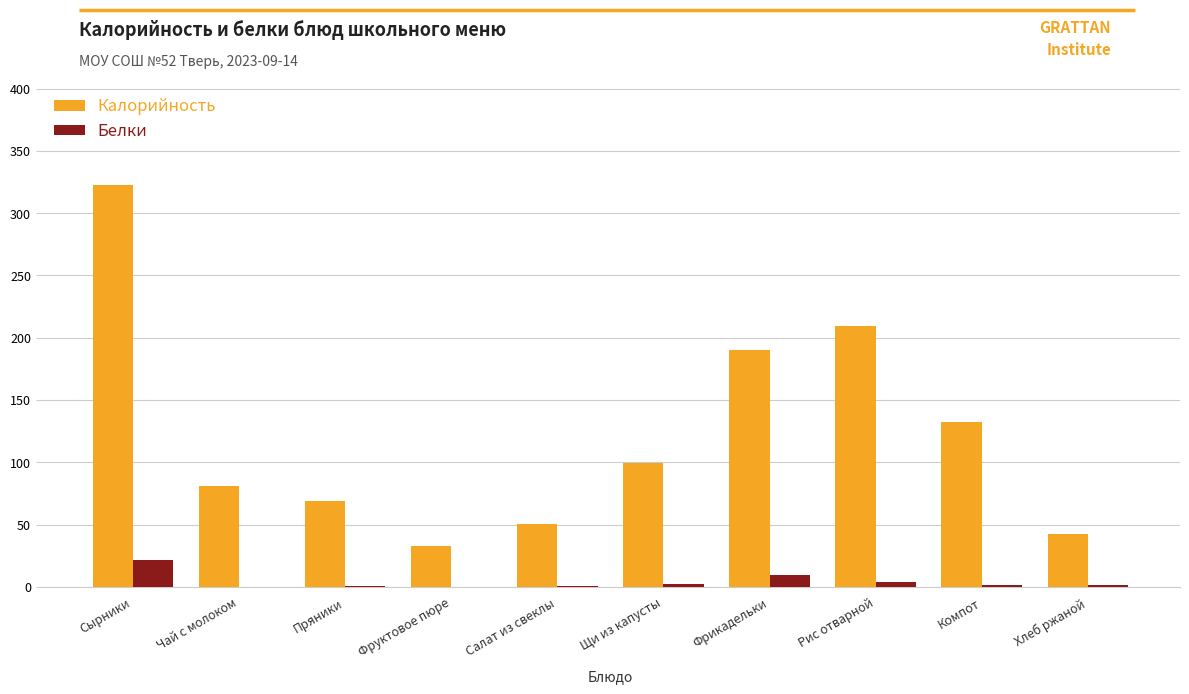

Which series has the widest spread of values?

Калорийность